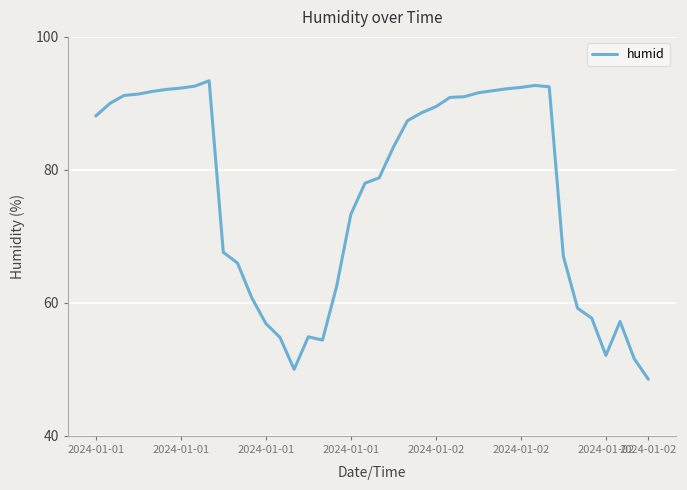

How many series are shown in this chart?

1